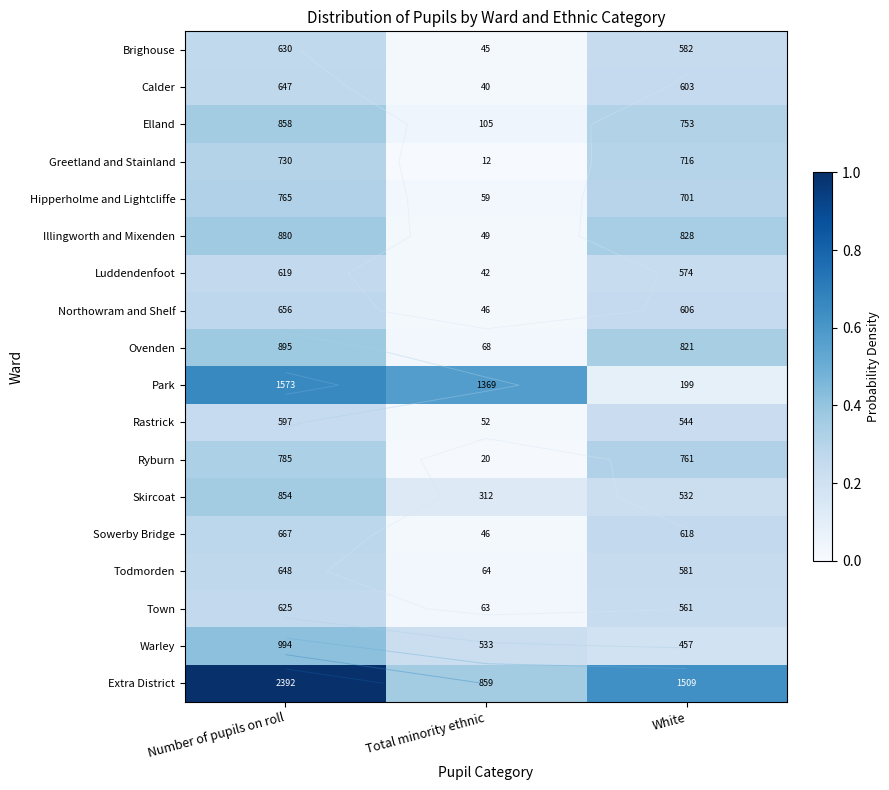

Which series has the widest spread of values?

Extra District